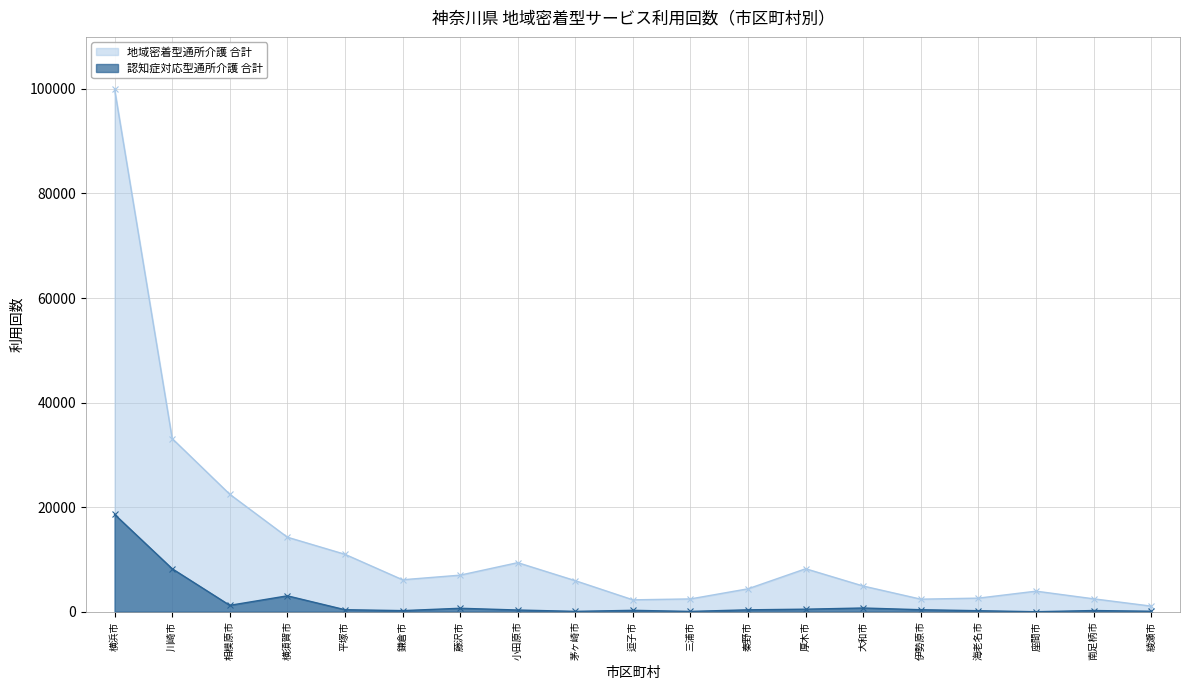

The value of 地域密着型通所介護 合計 at 海老名市 is 3996. True or false?

False